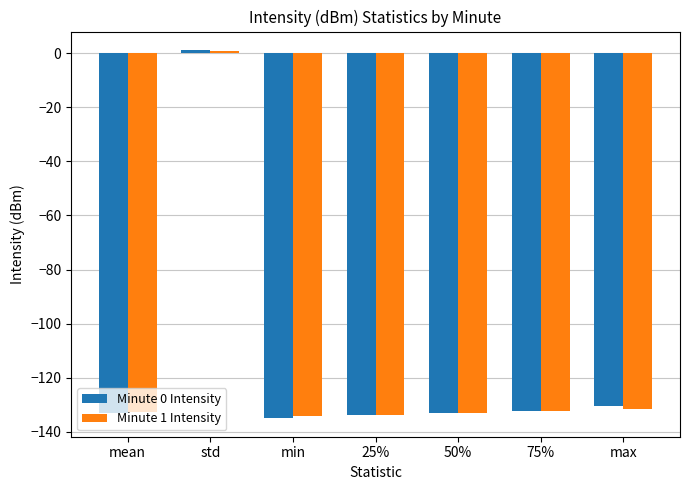

Which series changed the most between 25% and max?

Minute 0 Intensity